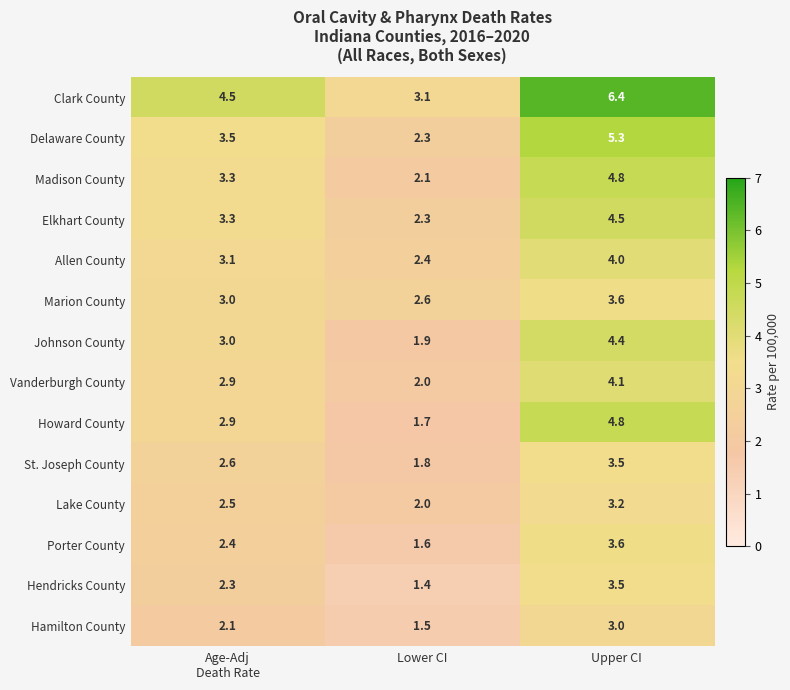

Which series has the widest spread of values?

Clark County